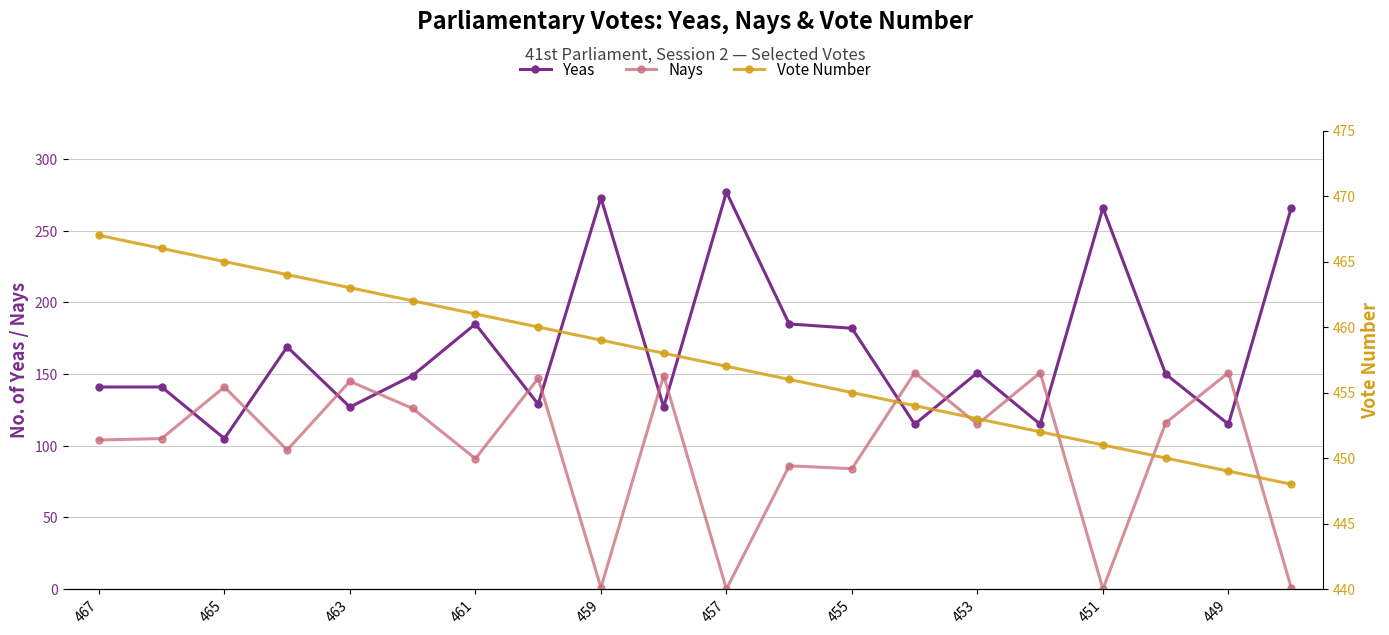

True or false: Yeas has more than 1 interior local peaks.

True